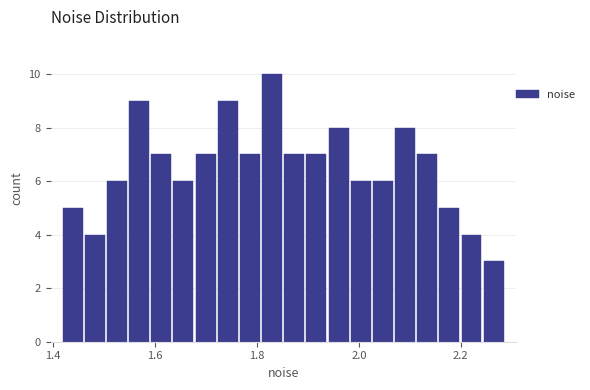

Read against the x-axis, roughly where is the centre of the tallest bar?

1.82